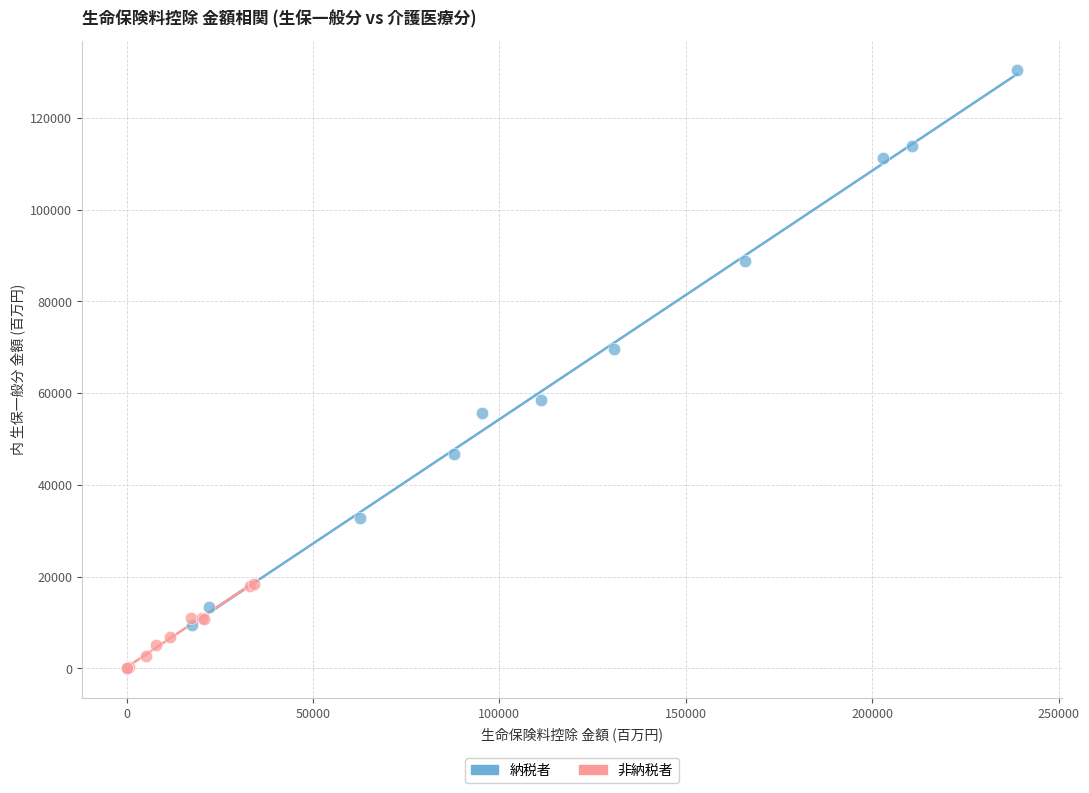

Which series has the widest spread of Y values?

納税者